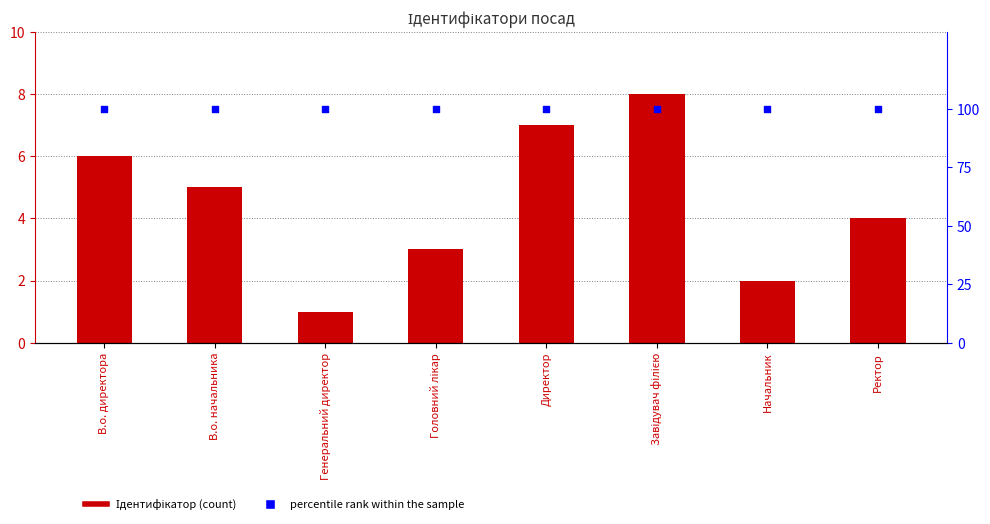

Which series contains the highest Y value?

percentile rank within the sample